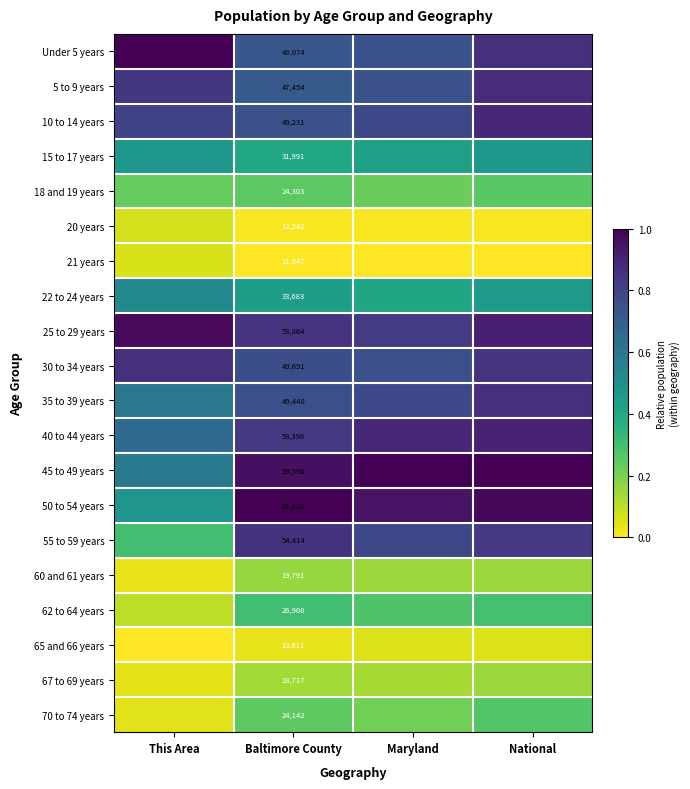

Is it true that 10 to 14 years equals 0.5 at This Area?

False